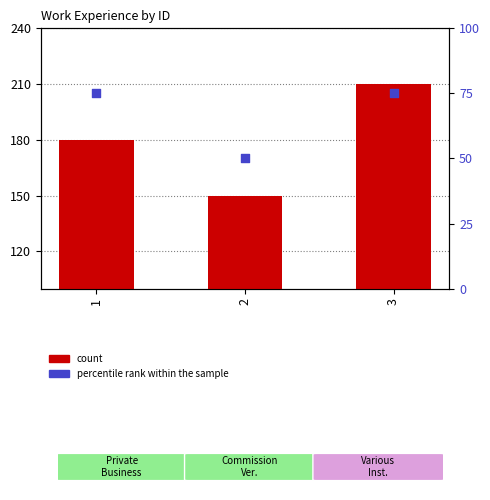

Which series has the largest total across all categories?

count